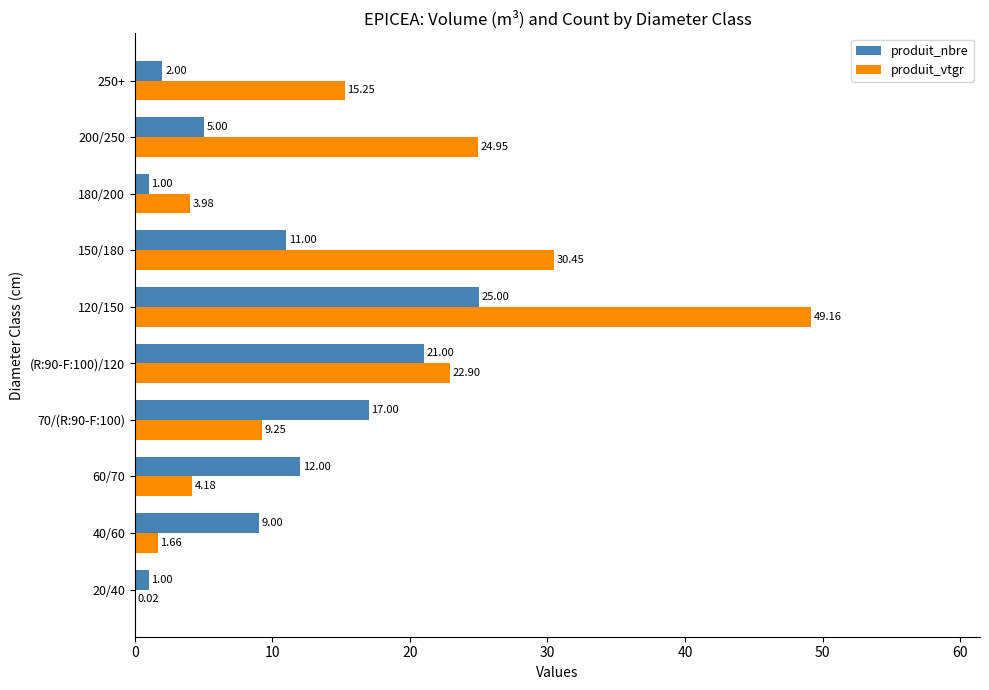

Which category has the highest value across all series?

120/150